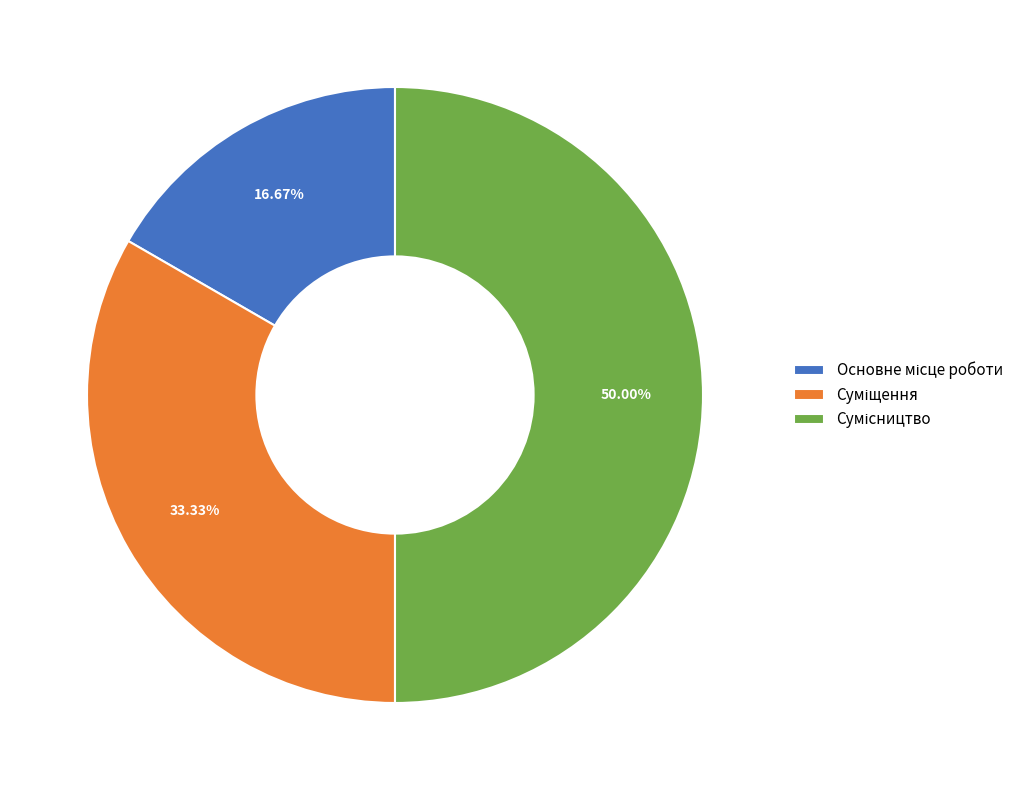

How many segments does this pie chart have?

3